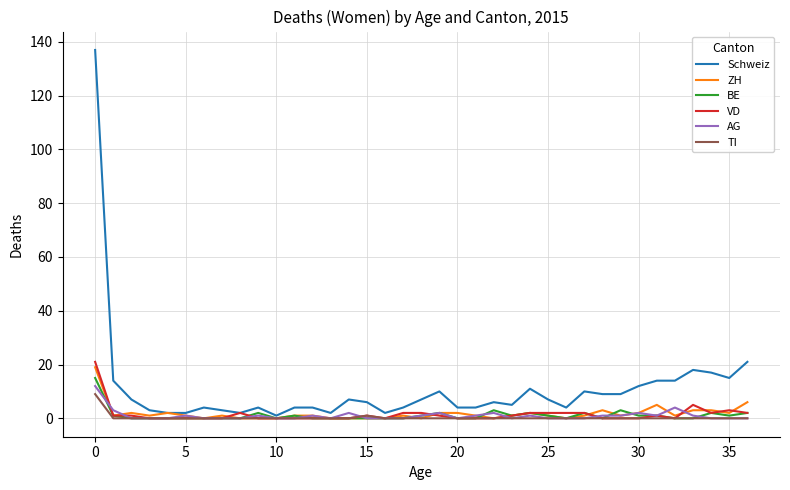

Which series has the widest spread of values?

Schweiz